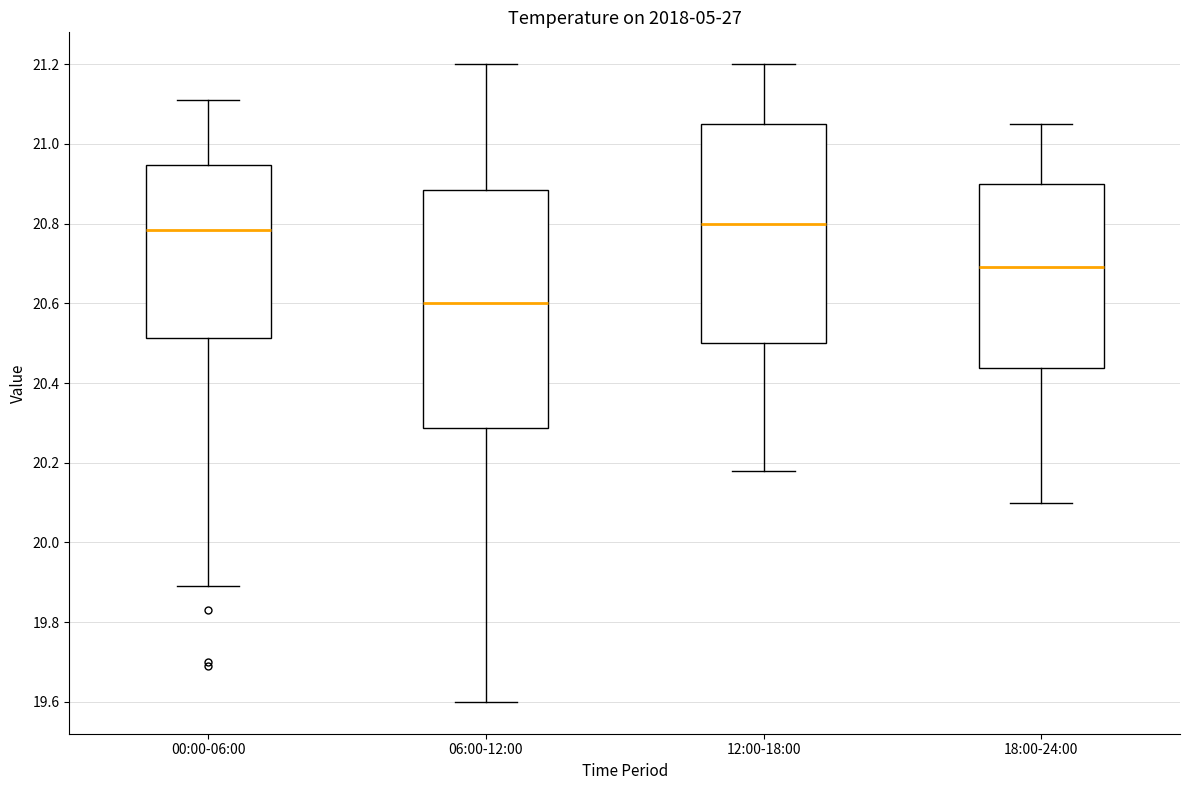

Reading left to right, transcribe this box plot: for each box, give where its median line is, the range the box spans, and where its two whiskers end, as read against the y-axis. The values are not printed on the chart, so give them approximately, as read against the axis.

00:00-06:00: median 20.78, box 20.52 to 20.94, whiskers 19.90 to 21.12
06:00-12:00: median 20.60, box 20.28 to 20.88, whiskers 19.60 to 21.20
12:00-18:00: median 20.80, box 20.50 to 21.06, whiskers 20.18 to 21.20
18:00-24:00: median 20.70, box 20.44 to 20.90, whiskers 20.10 to 21.06